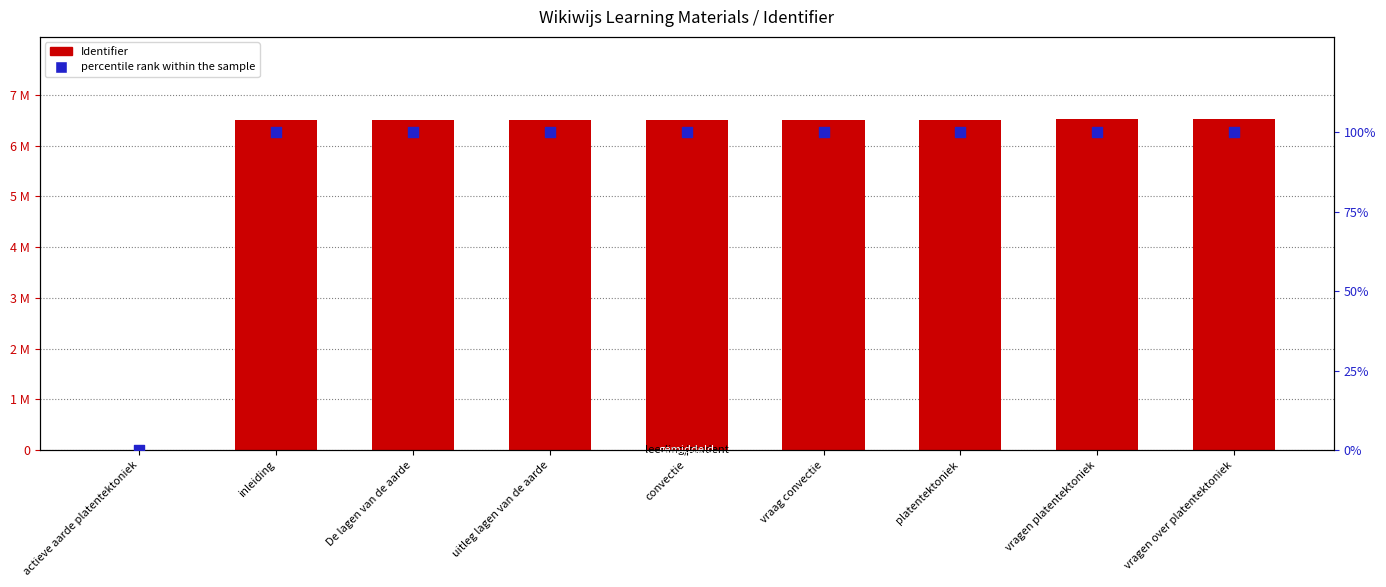

What is the total value across all series at inleiding?

6518054